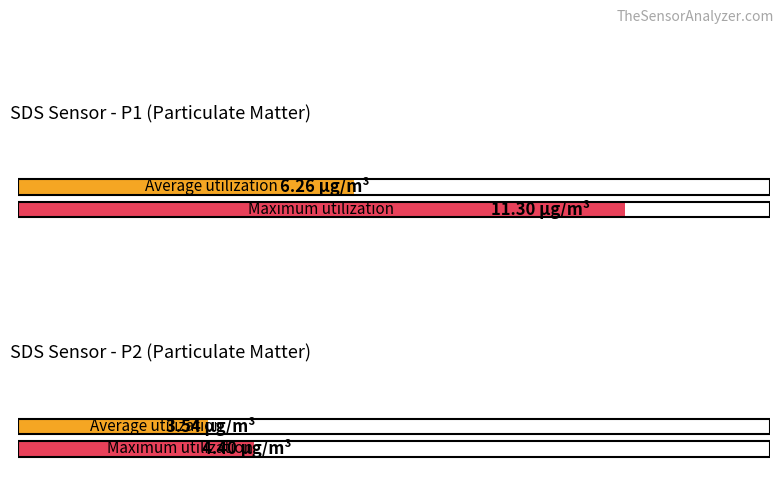

Which series has the largest total across all categories?

SDS_P1